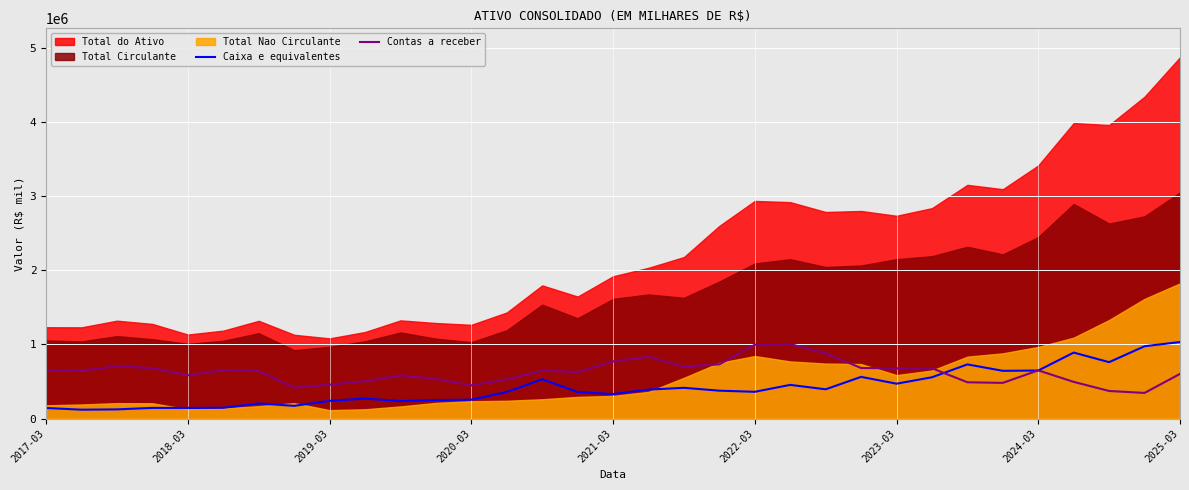

Is it true that Caixa e equivalentes equals 249496 at 11?

True